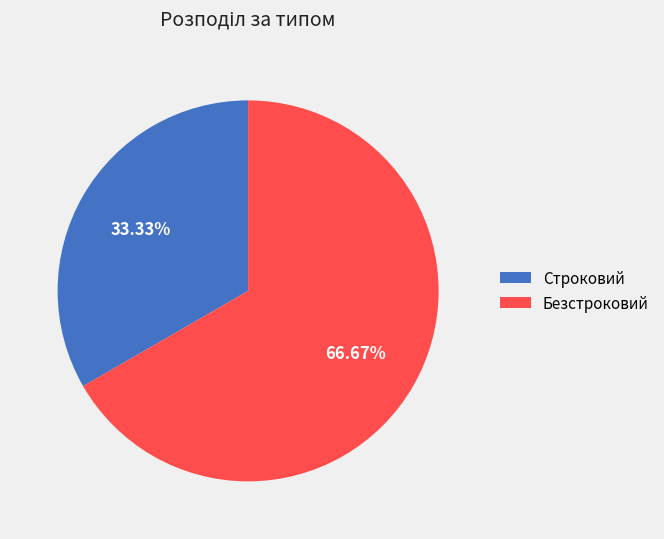

Do Строковий and Безстроковий together represent more than half of the pie?

Yes